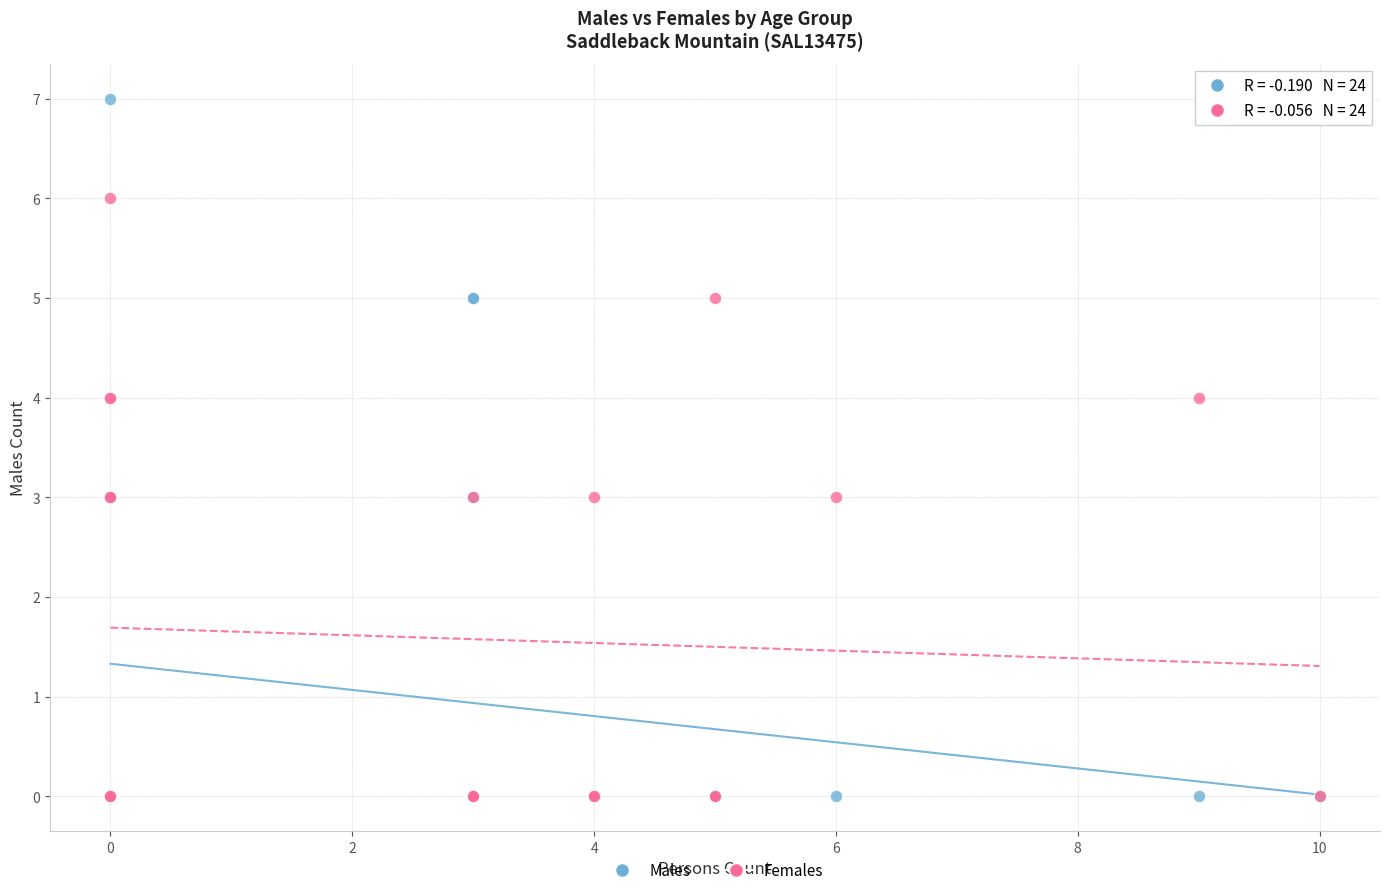

What are all the series names shown in the legend?

Males, Females